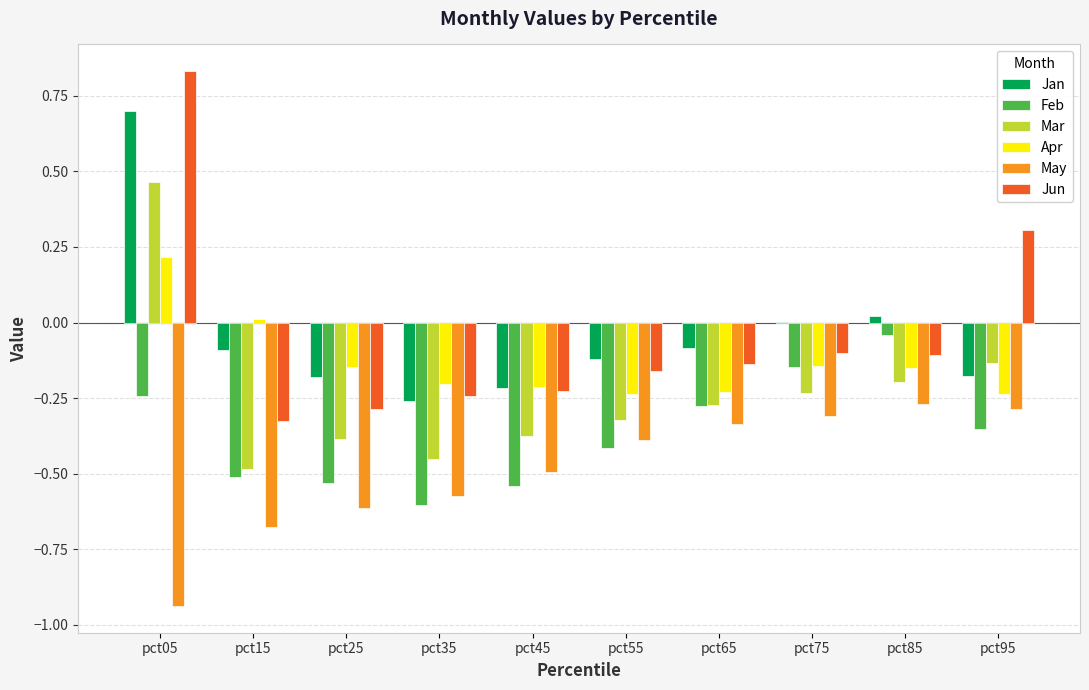

What are all the series names shown in the legend?

Jan, Feb, Mar, Apr, May, Jun